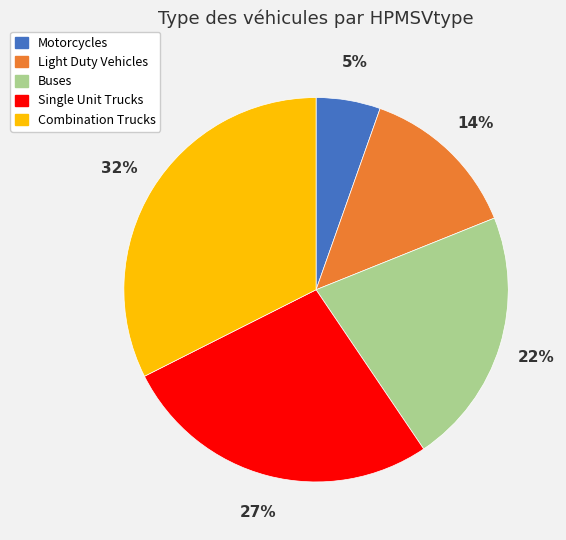

Which category has the biggest portion of the pie?

Combination Trucks